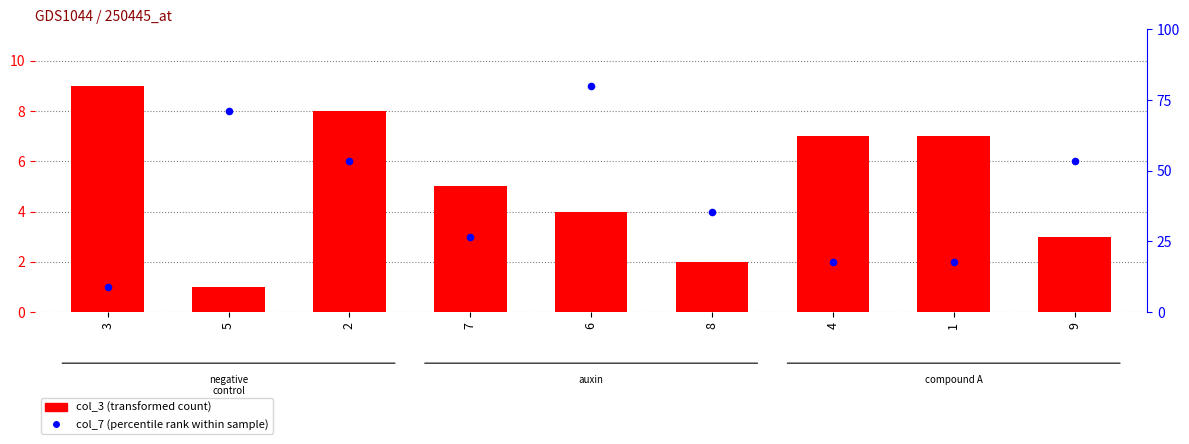

Which series has the largest total across all categories?

col_3 (transformed count)